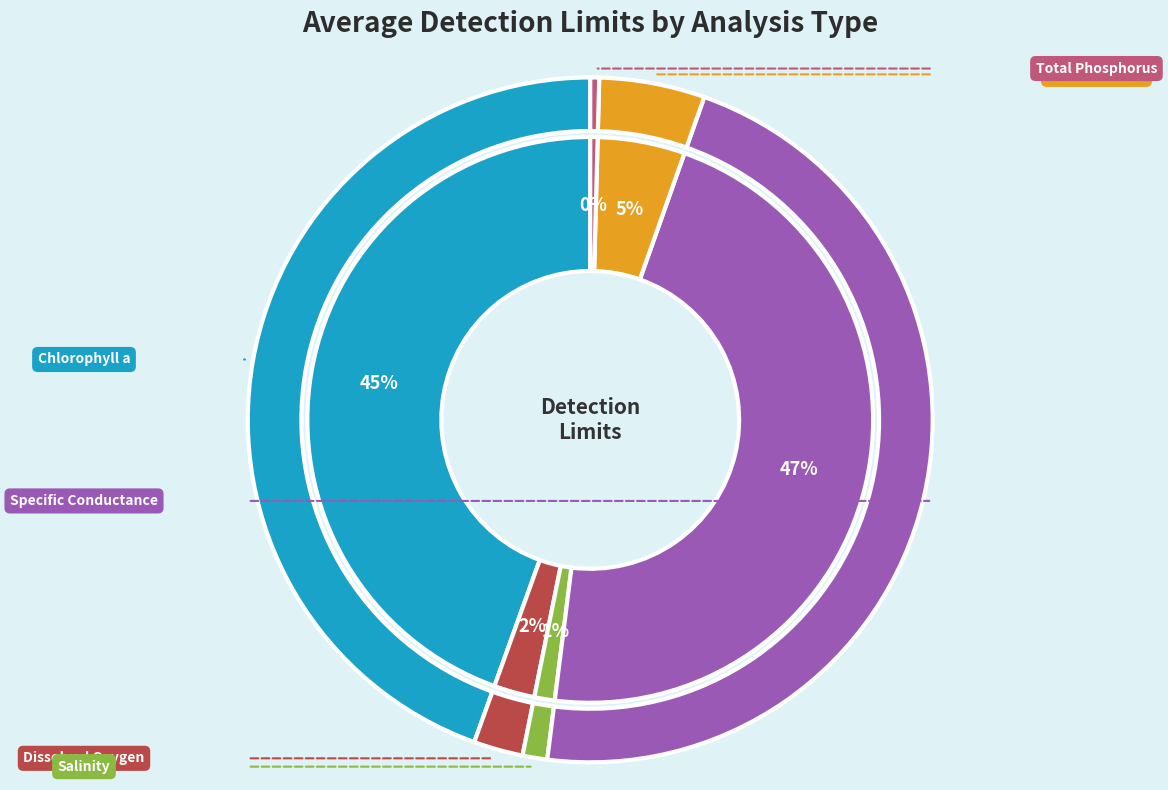

Is Total Nitrogen the majority of the pie?

No